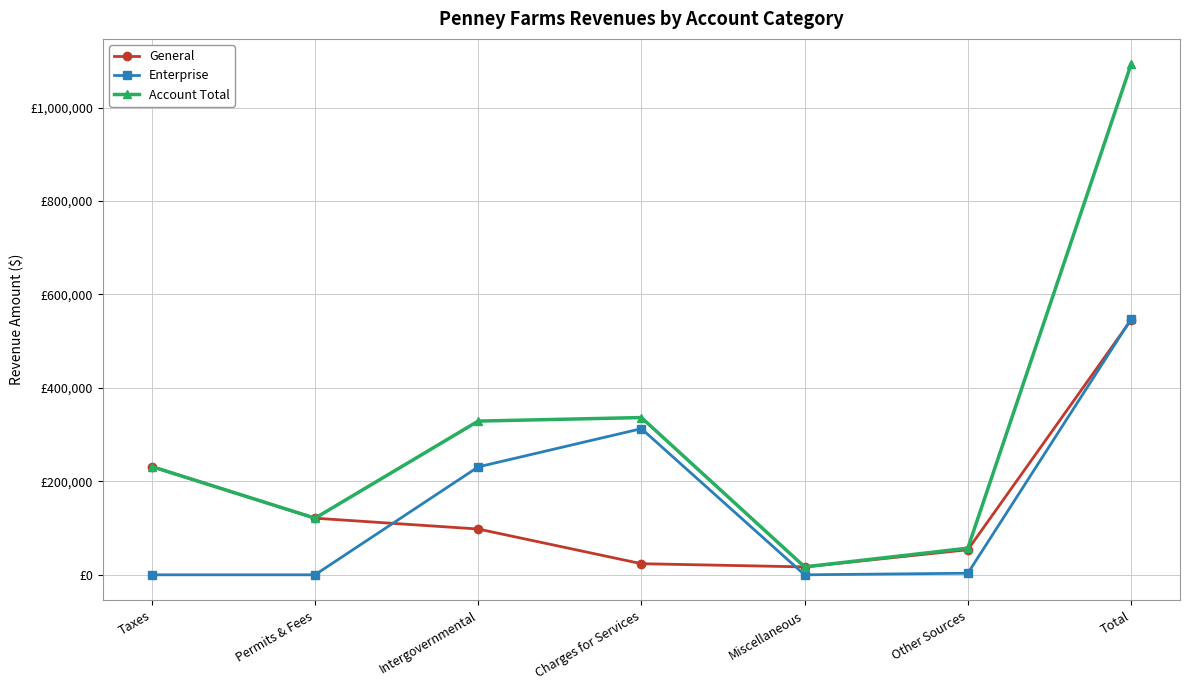

Is this an area chart (filled region under the line)?

No